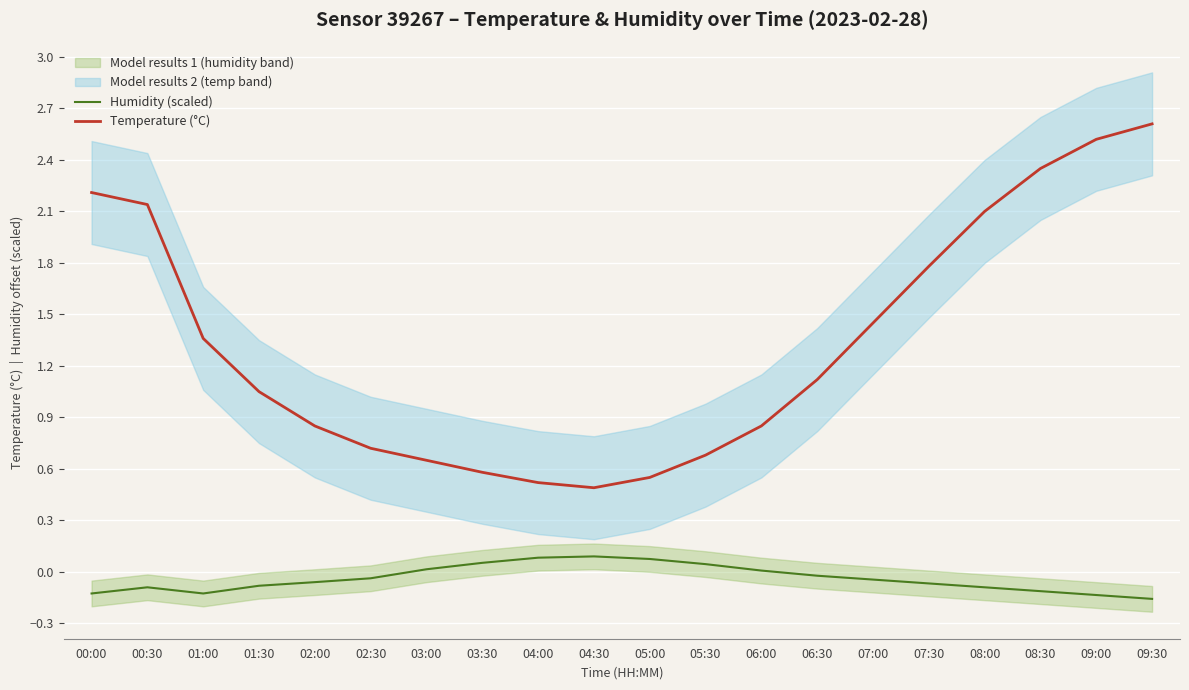

How many values in Humidity (scaled) are above zero?

7